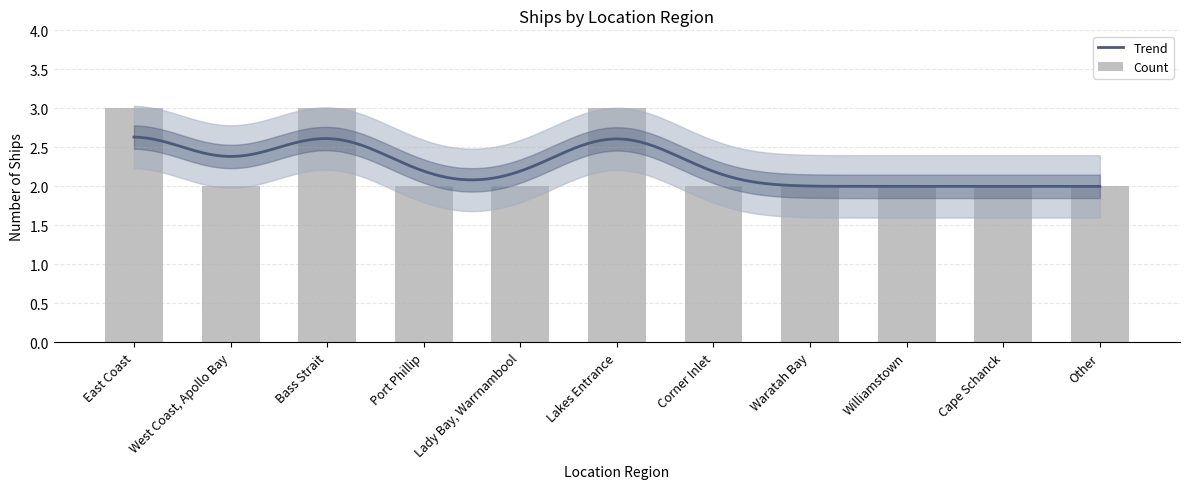

Count the number of values greater than 2.

3